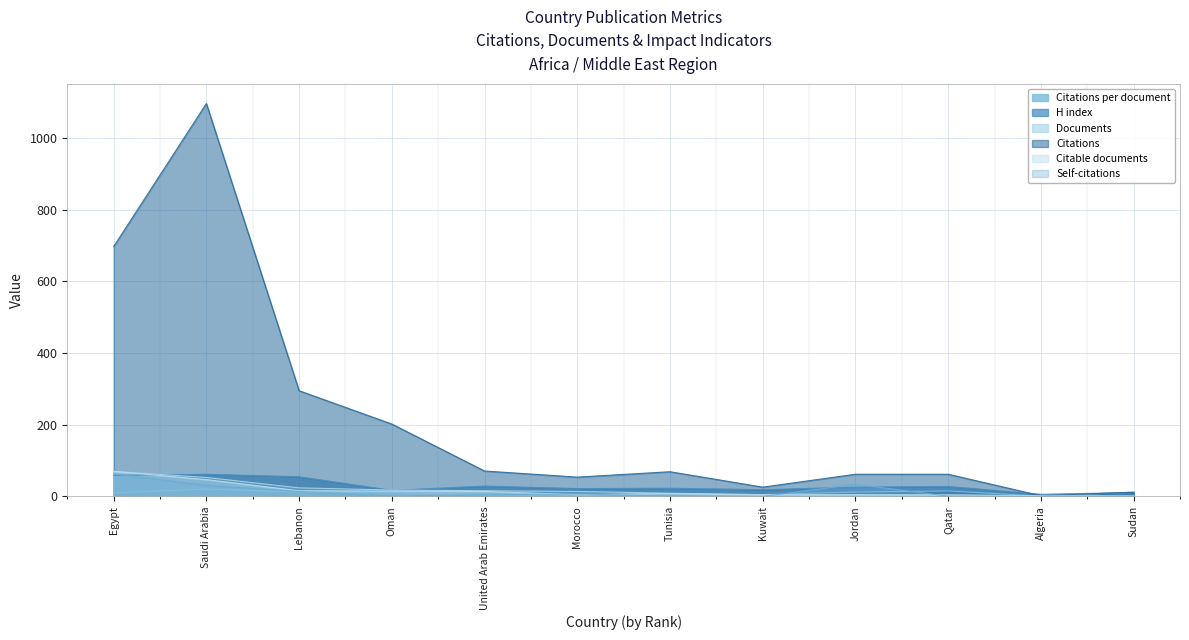

The value of Citations at United Arab Emirates is 71.0. True or false?

True